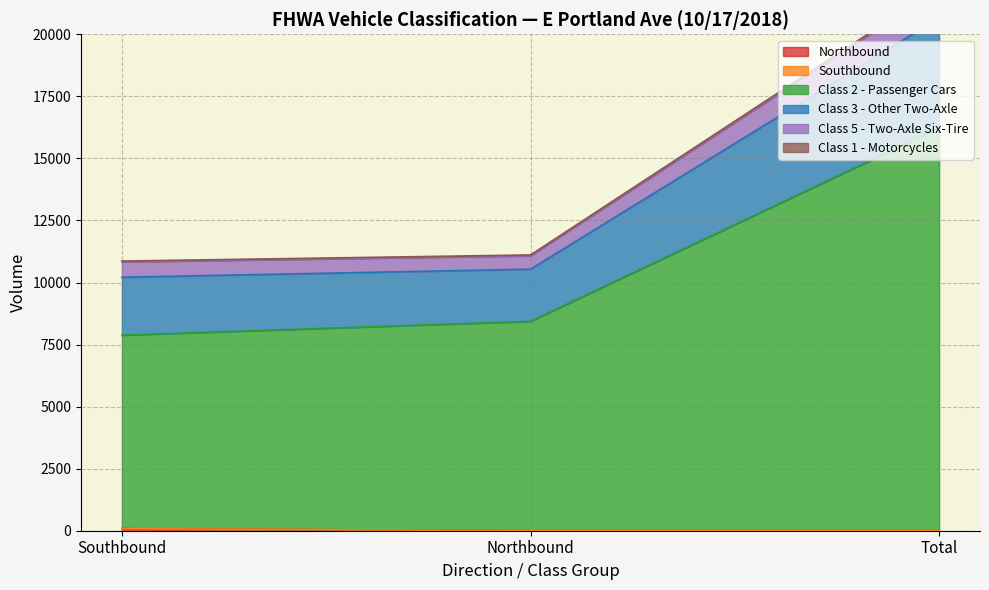

Which series has the largest range (max minus min)?

Class 2 - Passenger Cars